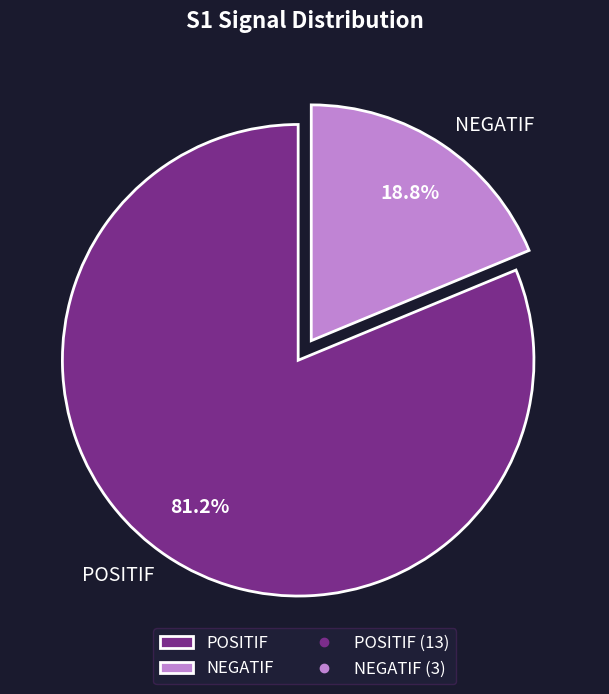

How many segments does this pie chart have?

2